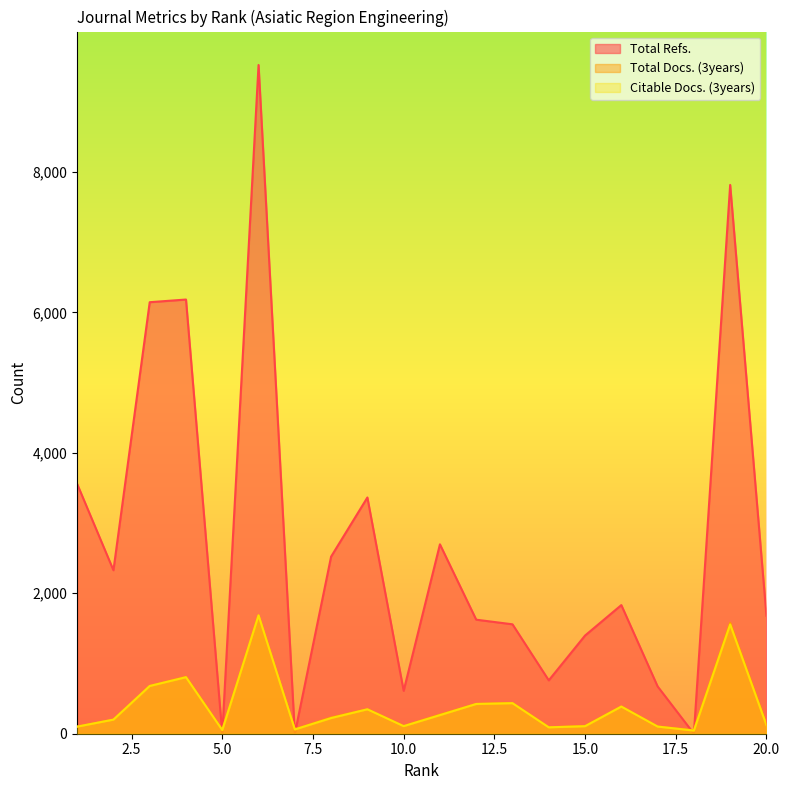

What is the value of the Total Docs. (3years) point at the 9th from the left?

348